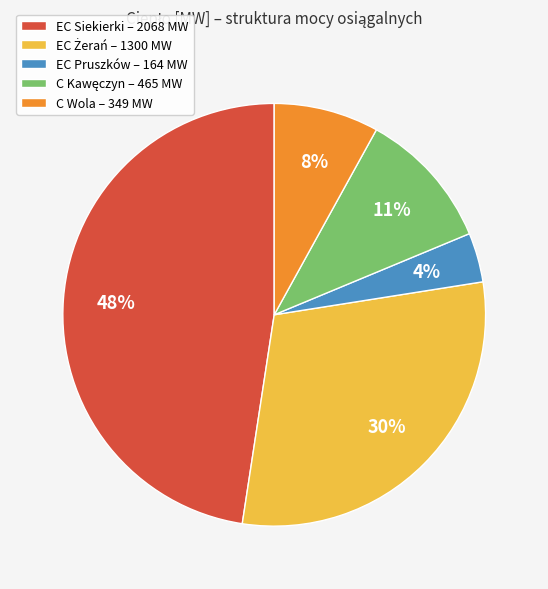

The EC Siekierki – 2068 MW slice represents 36% of the pie. True or false?

False